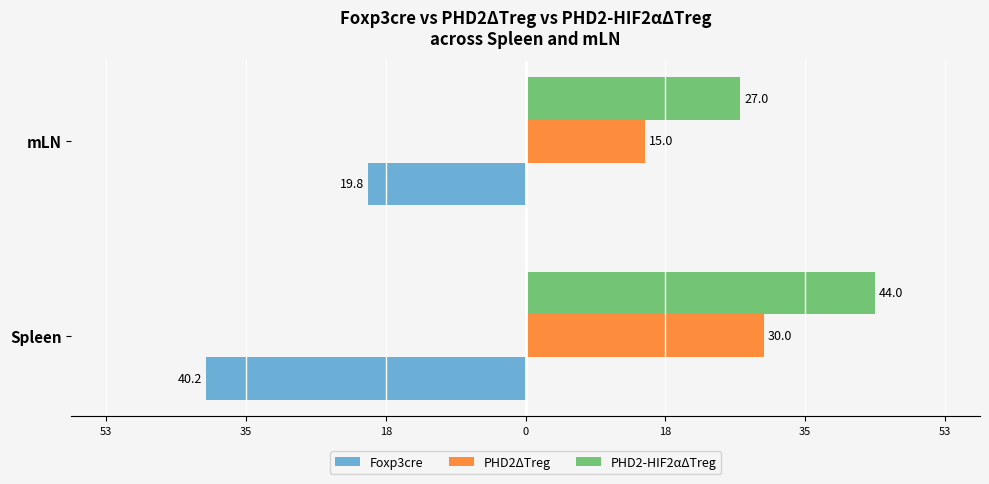

What is the value of the PHD2-HIF2αΔTreg bar at the 1st from the left?

44.0